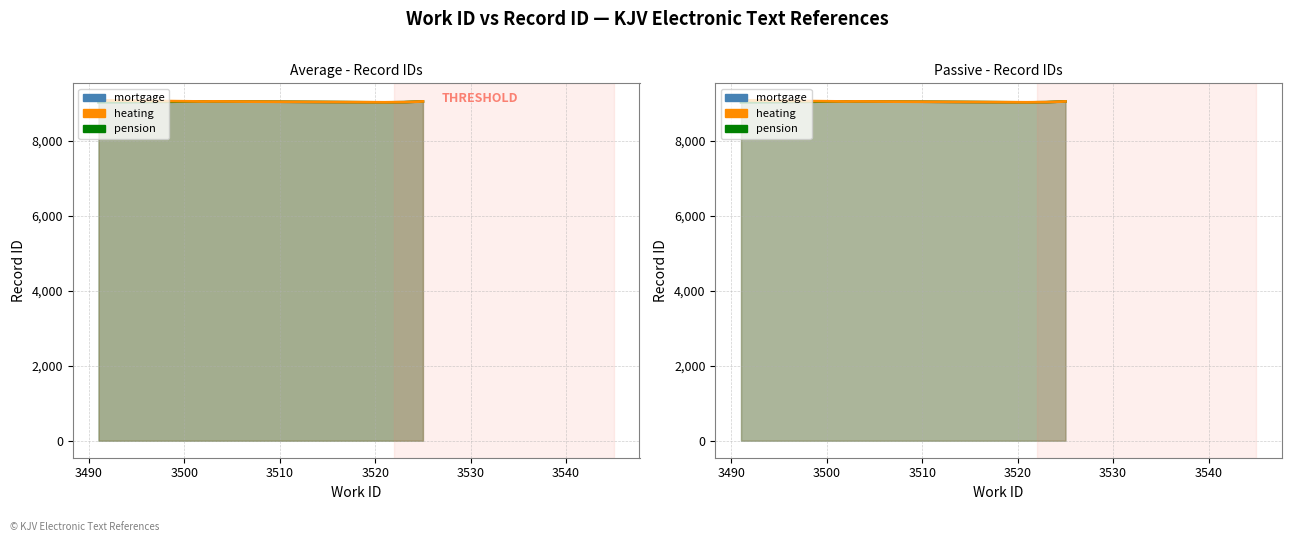

At how many categories does at least one series exceed 9058?

3